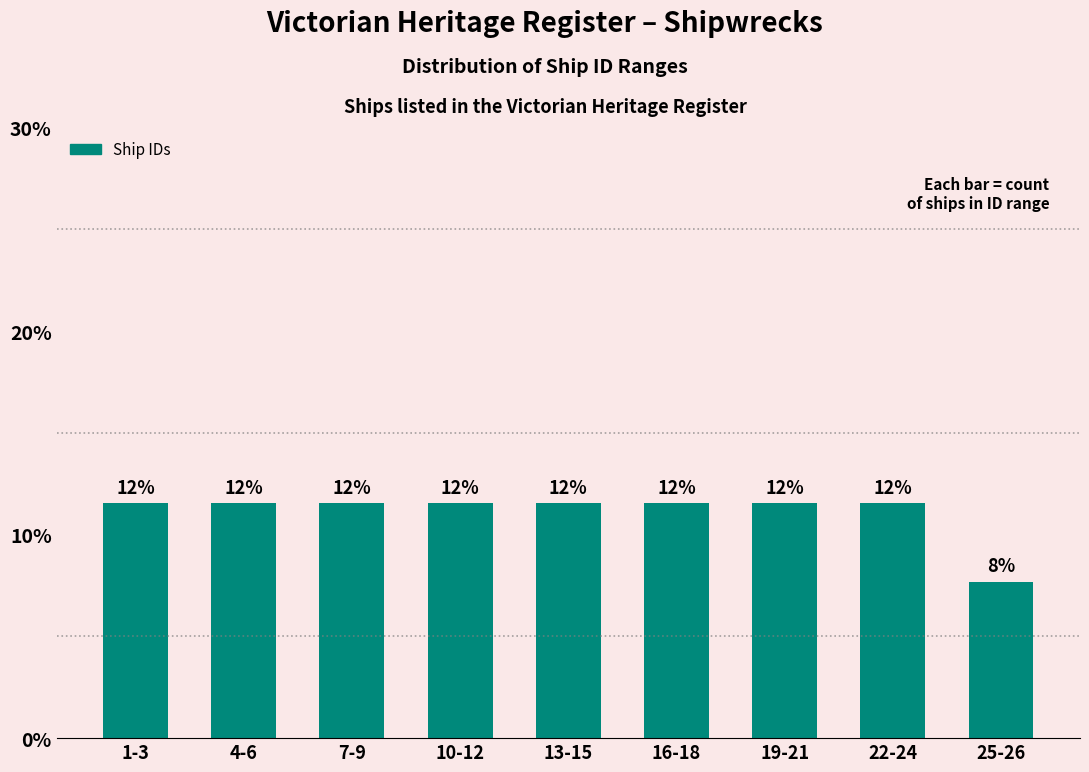

How many bars are there in total?

9